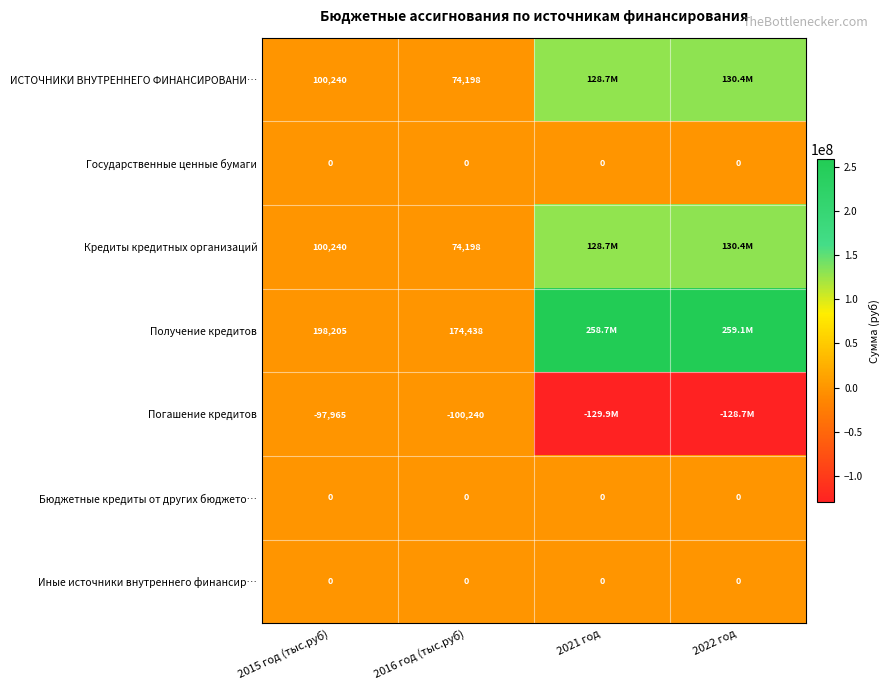

The Иные источники внутреннего финансир… series shows 0 at 2016 год (тыс.руб). True or false?

True